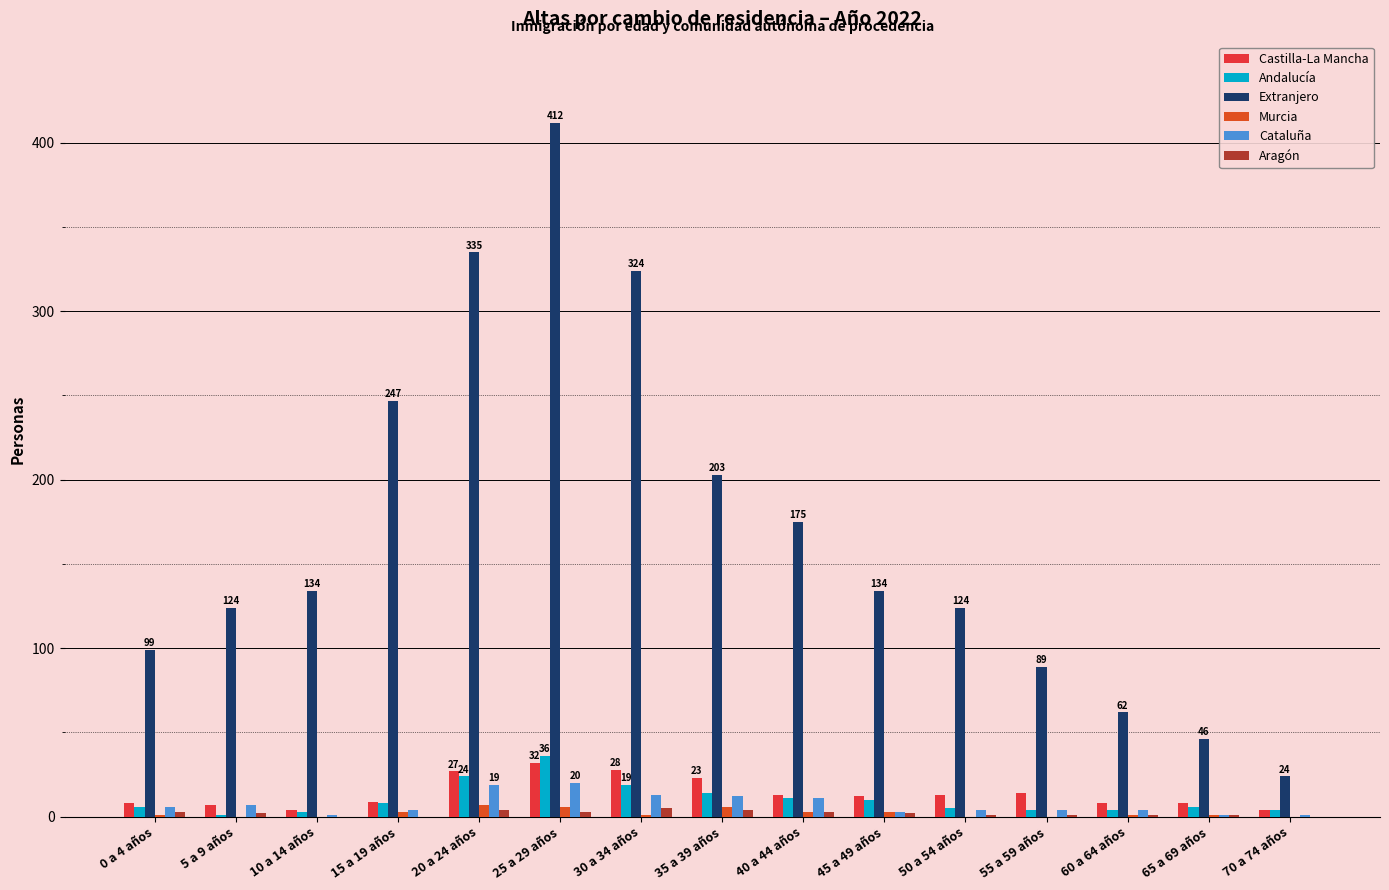

How many groups of bars are there?

15